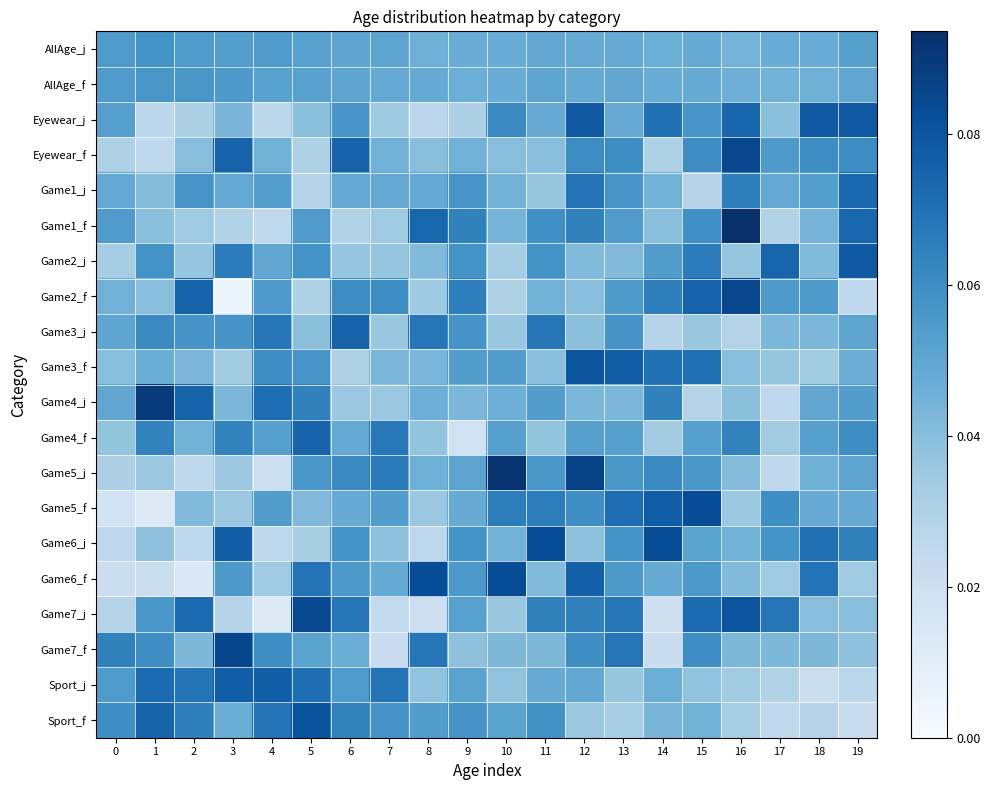

Between 2 and 7, which series saw the biggest shift?

Game7_j